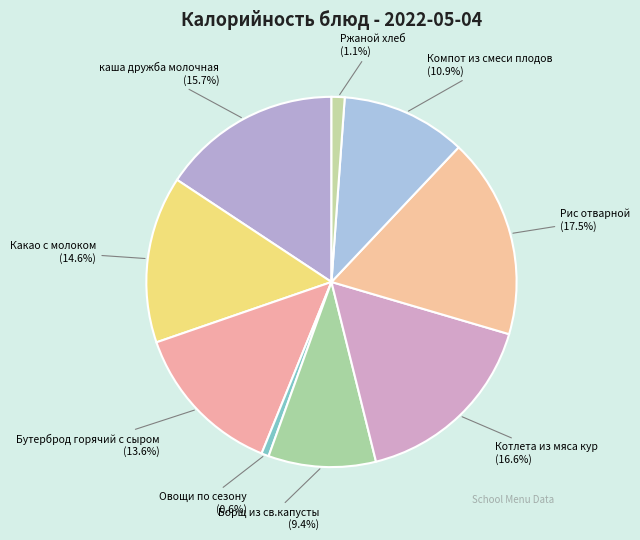

How many slices are in this pie chart?

9